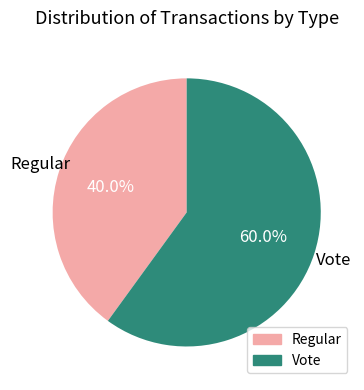

What is the largest slice in the pie chart?

Vote